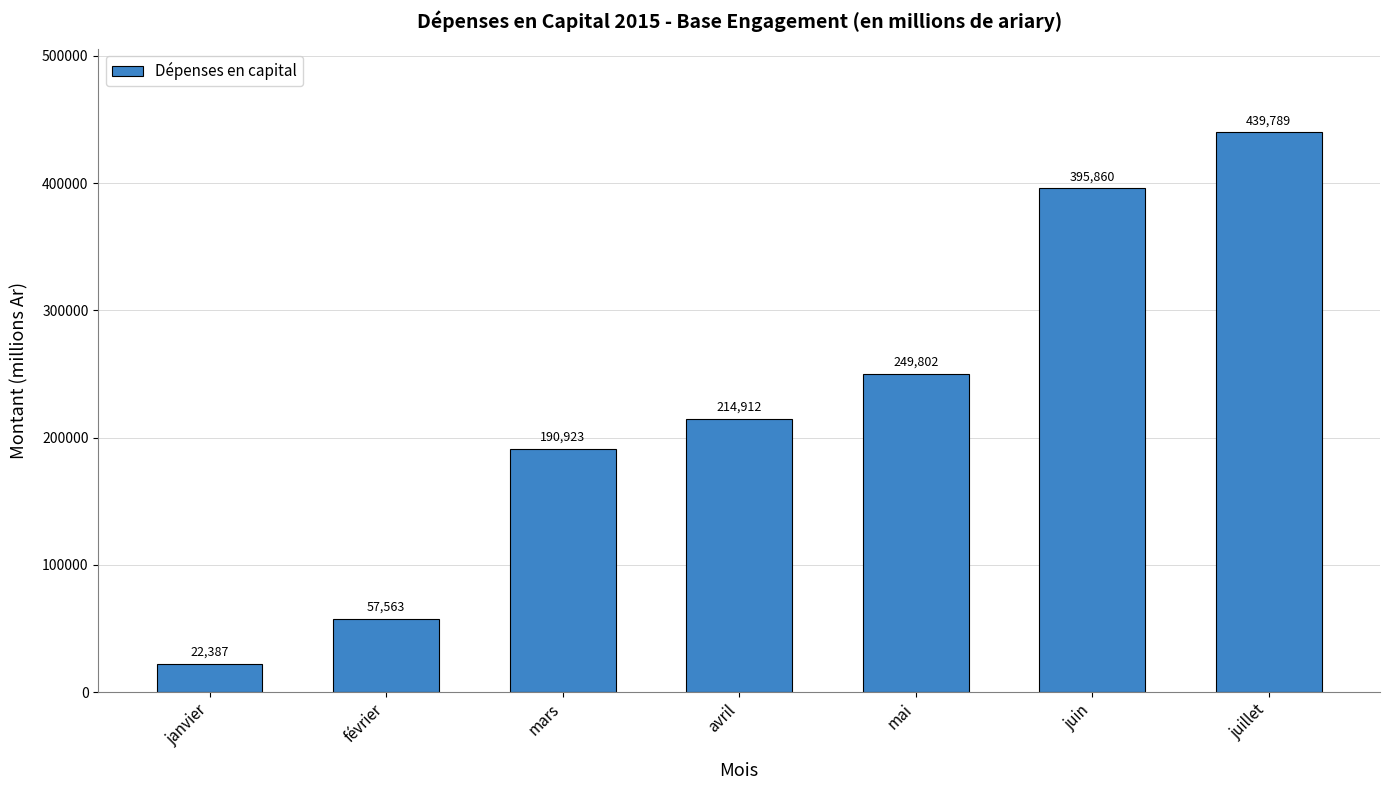

The value at mars is 80008. True or false?

False